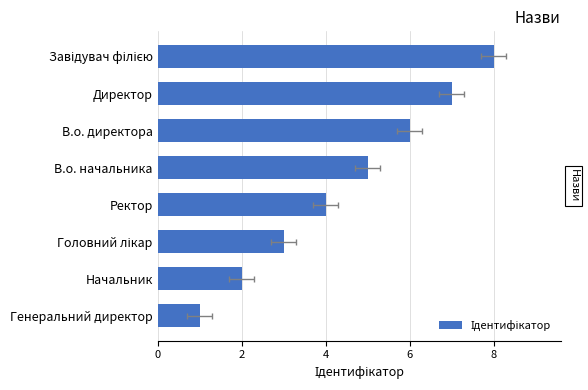

What is the sum of all values?

36